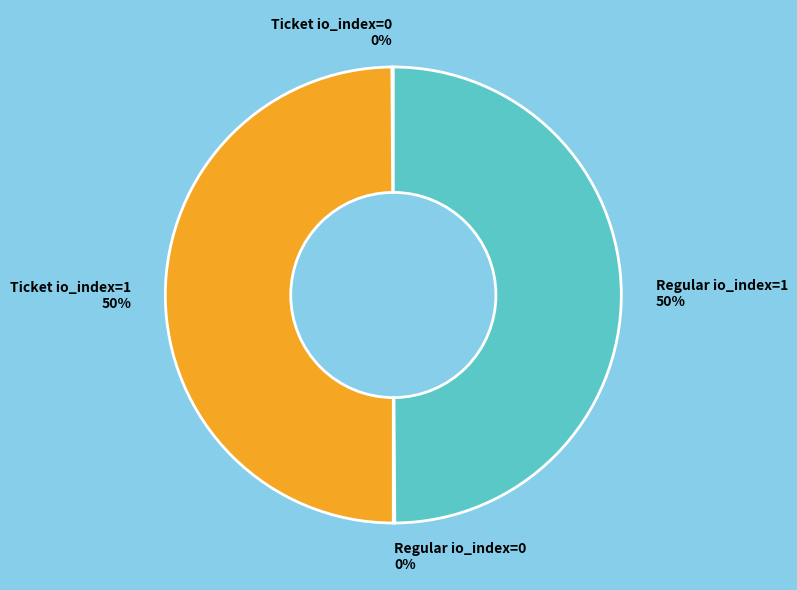

To the nearest percent, what is the average slice percentage?

25%